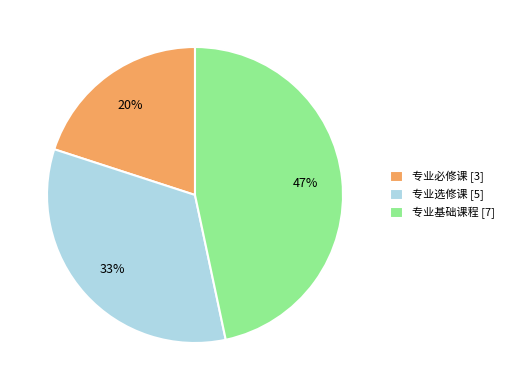

To the nearest percent, what is the difference between the largest and smallest slice percentages?

27%